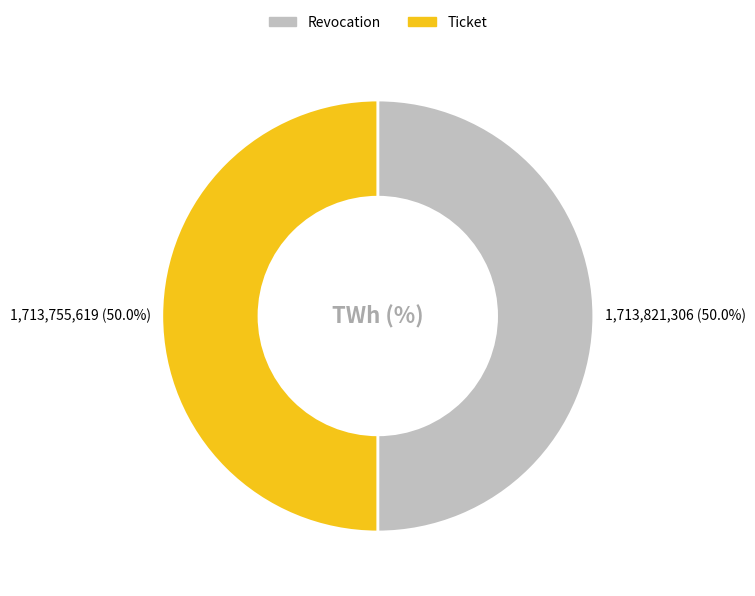

Is it true that Ticket is 50% of the pie?

True